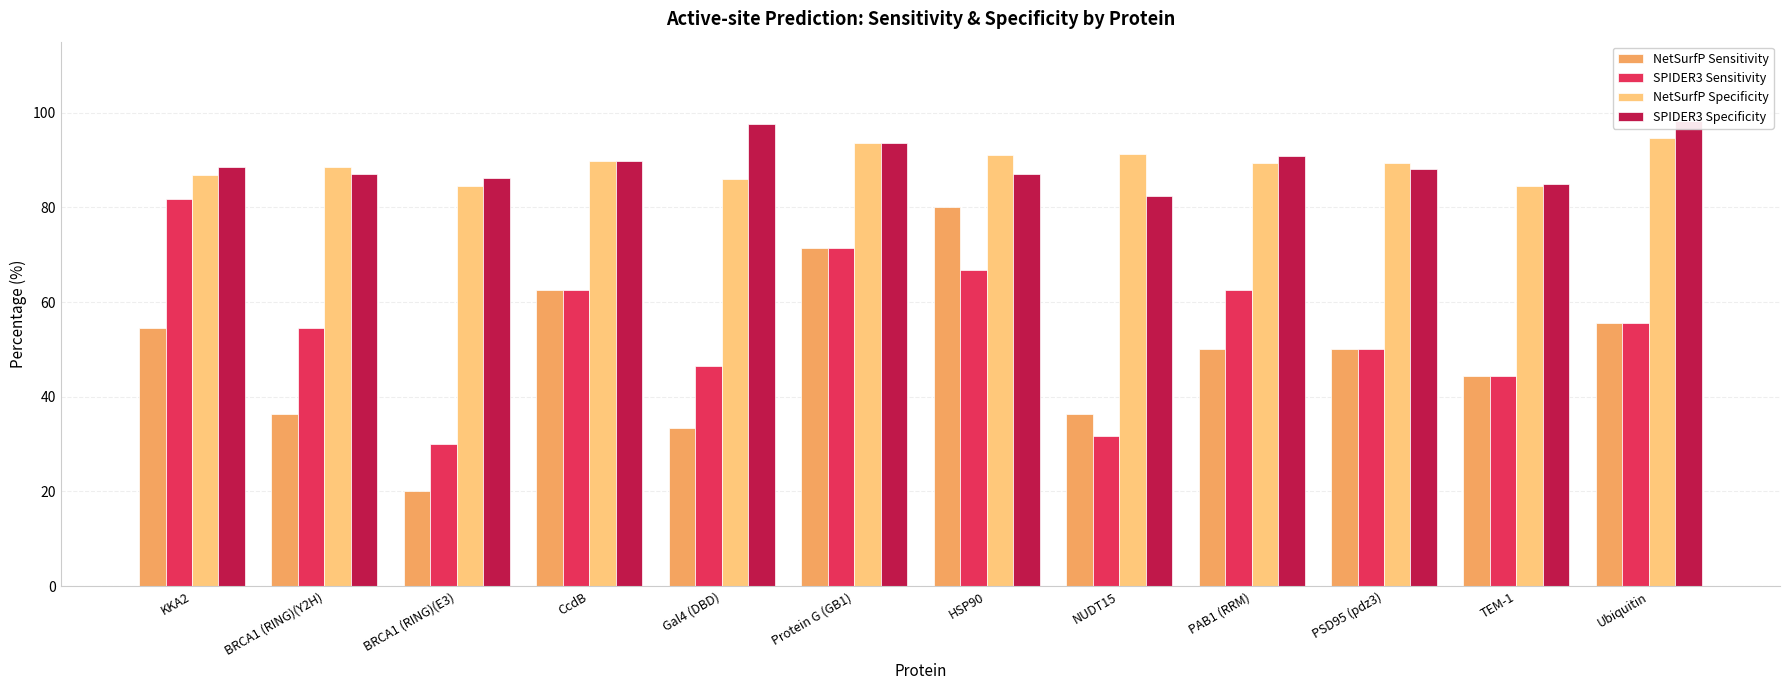

Which has a higher value, HSP90 or BRCA1 (RING)(Y2H)?

HSP90